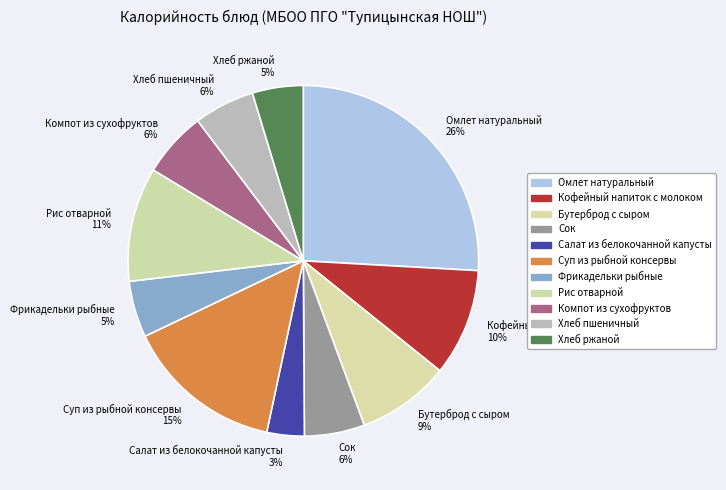

What percentage is the Суп из рыбной консервы slice, to the nearest percent?

15%